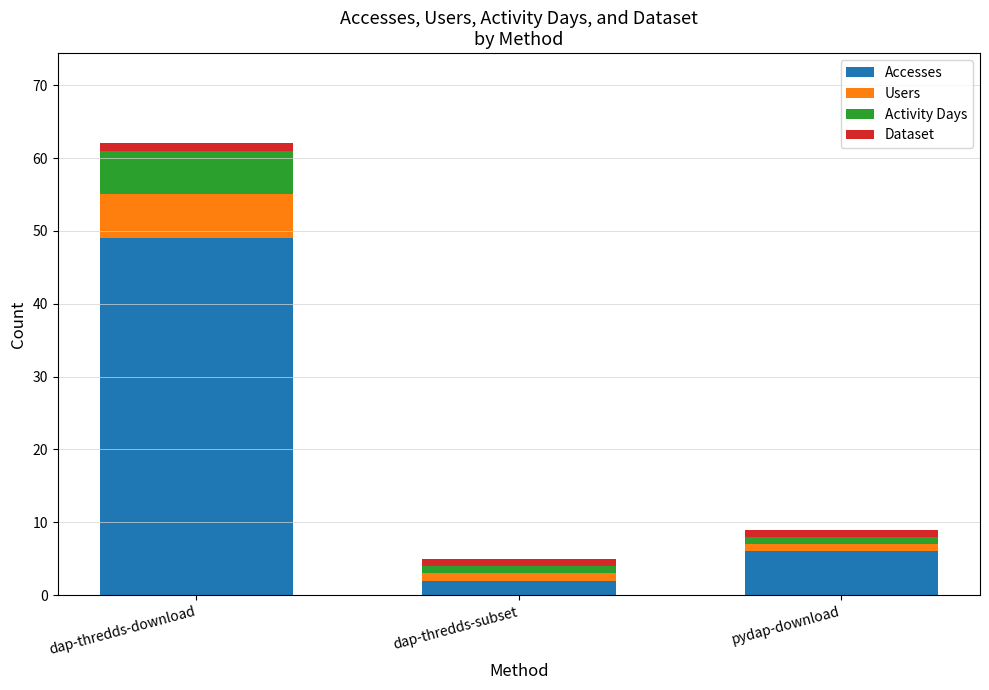

The value of Accesses at pydap-download is 10. True or false?

False